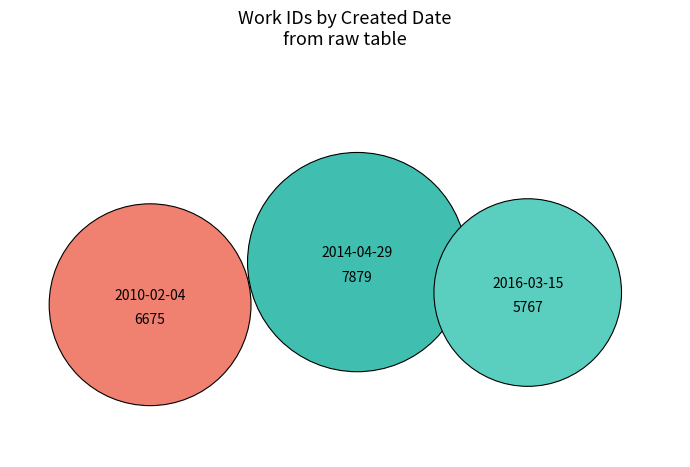

To the nearest percent, what is the average slice percentage?

33%